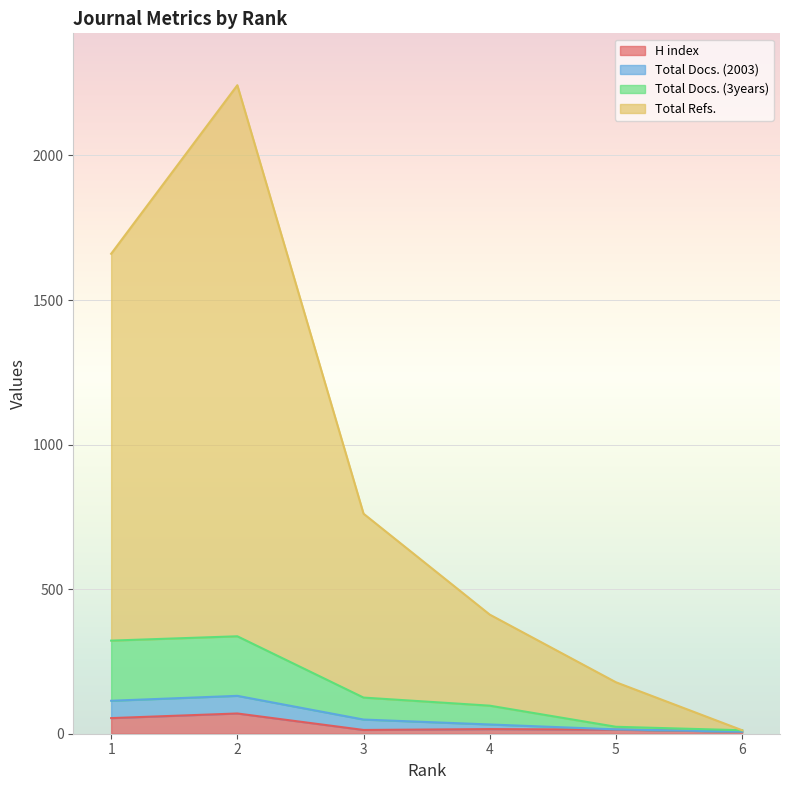

List the labels in order of Total Refs. value, smallest first.

6, 5, 4, 3, 1, 2